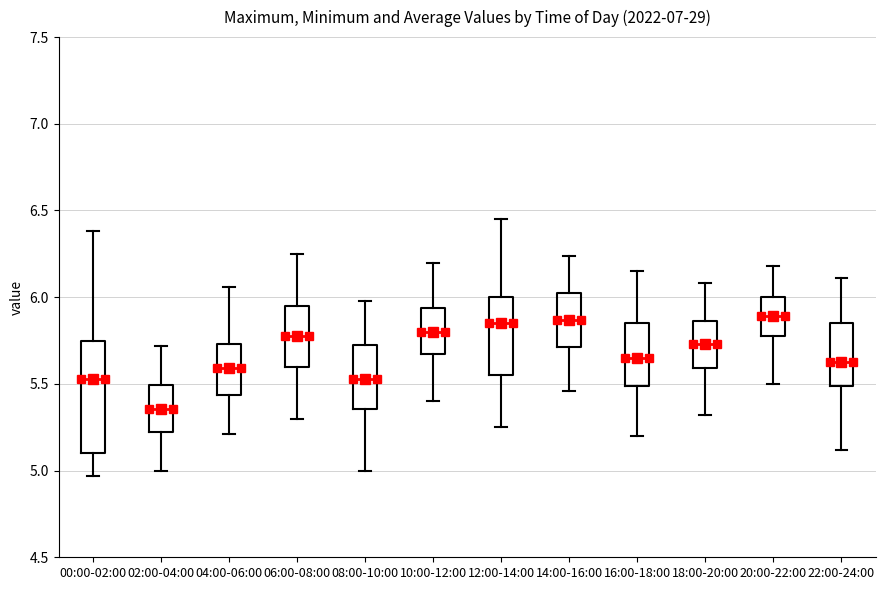

Reading left to right, transcribe this box plot: for each box, give where its median line is, the range the box spans, and where its two whiskers end, as read against the y-axis. The values are not printed on the chart, so give them approximately, as read against the axis.

00:00-02:00: median 5.55, box 5.10 to 5.75, whiskers 4.95 to 6.40
02:00-04:00: median 5.35, box 5.20 to 5.50, whiskers 5.00 to 5.70
04:00-06:00: median 5.60, box 5.45 to 5.75, whiskers 5.20 to 6.05
06:00-08:00: median 5.80, box 5.60 to 5.95, whiskers 5.30 to 6.25
08:00-10:00: median 5.55, box 5.35 to 5.75, whiskers 5.00 to 6.00
10:00-12:00: median 5.80, box 5.65 to 5.95, whiskers 5.40 to 6.20
12:00-14:00: median 5.85, box 5.55 to 6.00, whiskers 5.25 to 6.45
14:00-16:00: median 5.85, box 5.70 to 6.05, whiskers 5.45 to 6.25
16:00-18:00: median 5.65, box 5.50 to 5.85, whiskers 5.20 to 6.15
18:00-20:00: median 5.75, box 5.60 to 5.85, whiskers 5.30 to 6.10
20:00-22:00: median 5.90, box 5.80 to 6.00, whiskers 5.50 to 6.20
22:00-24:00: median 5.65, box 5.50 to 5.85, whiskers 5.10 to 6.10